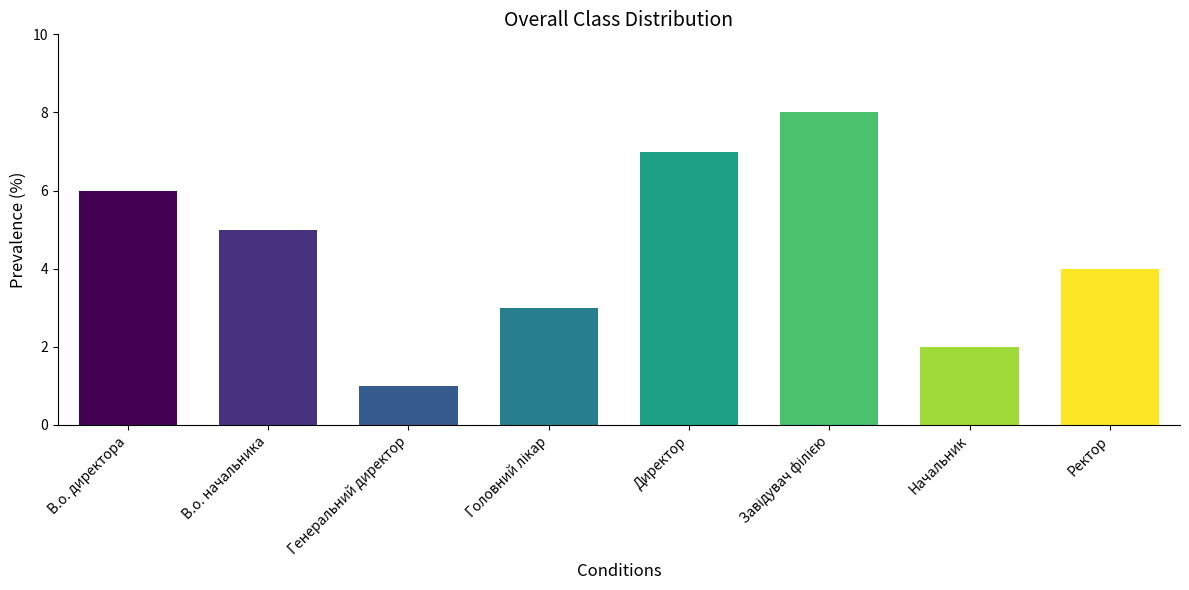

Which has a higher value, Ректор or Генеральний директор?

Ректор